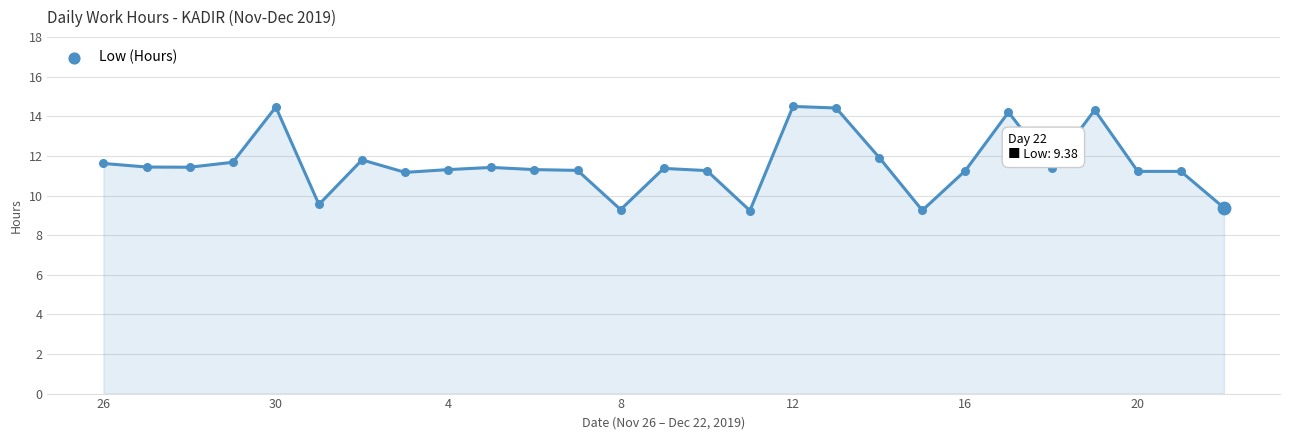

What is the maximum value shown in the chart?

14.5